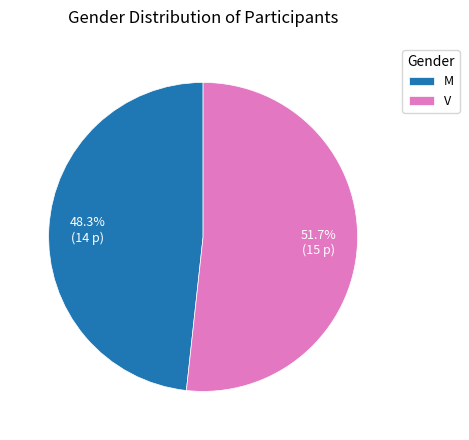

Which category has the biggest portion of the pie?

V